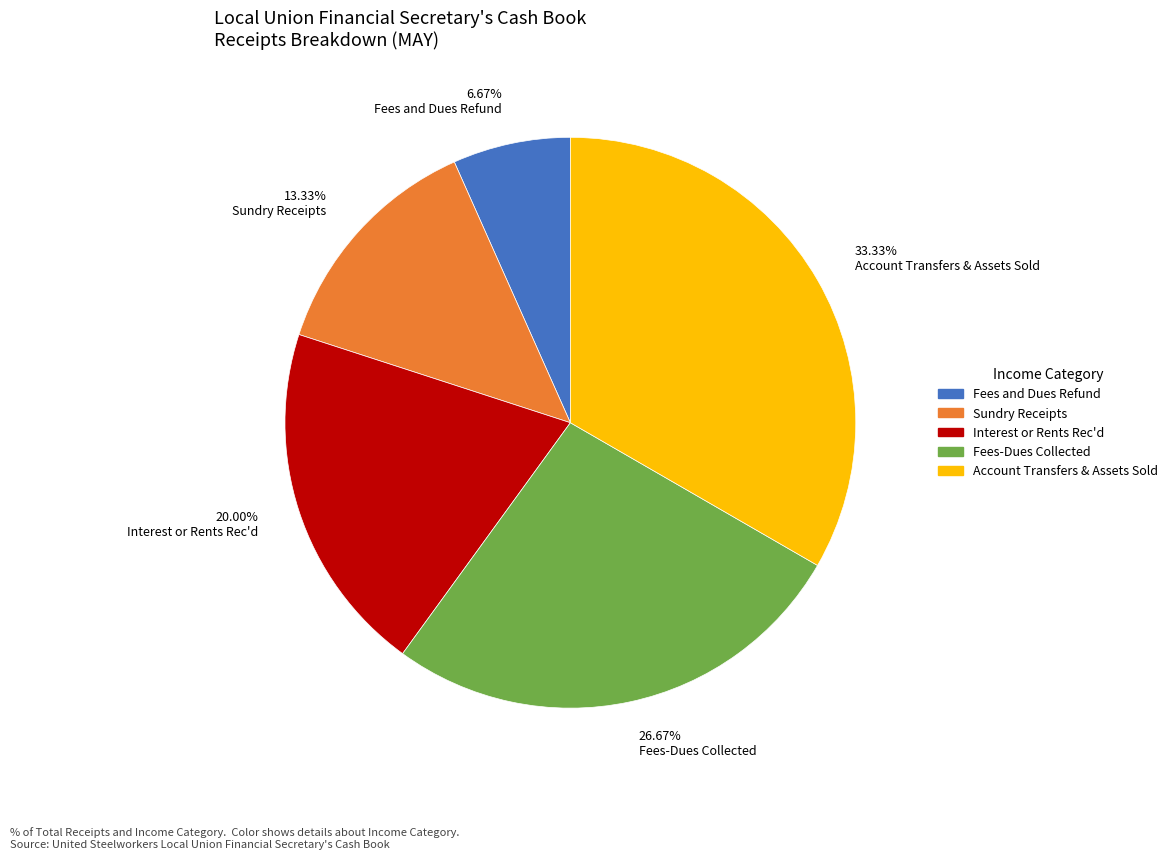

To the nearest percent, what is the combined percentage of Sundry Receipts and Fees-Dues Collected?

40%